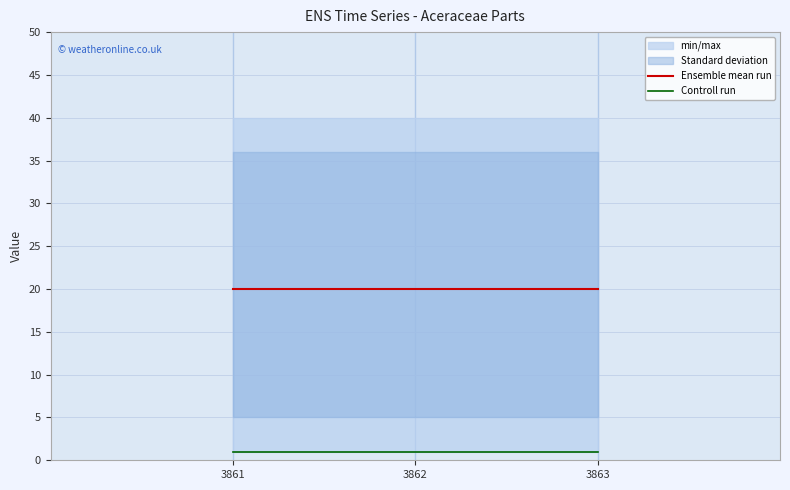

Which series has the largest range (max minus min)?

Ensemble mean run